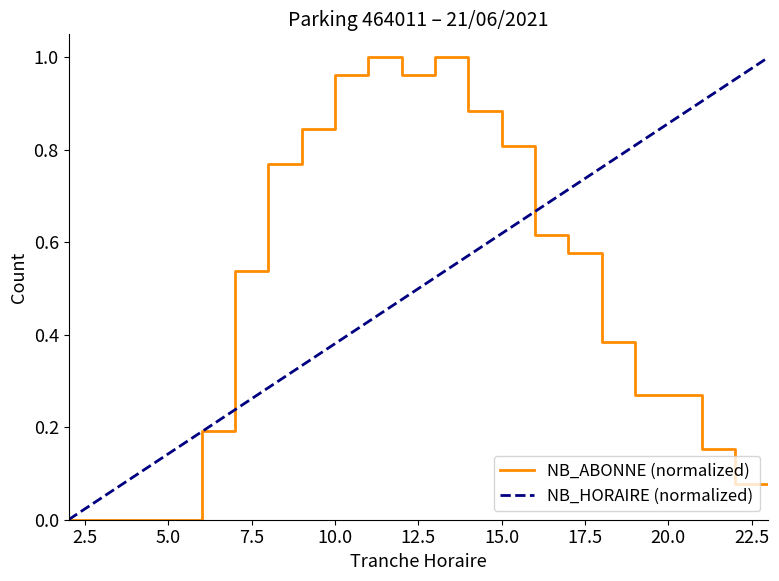

True or false: NB_ABONNE (normalized) has a value of 1.3 at 10.0.

False